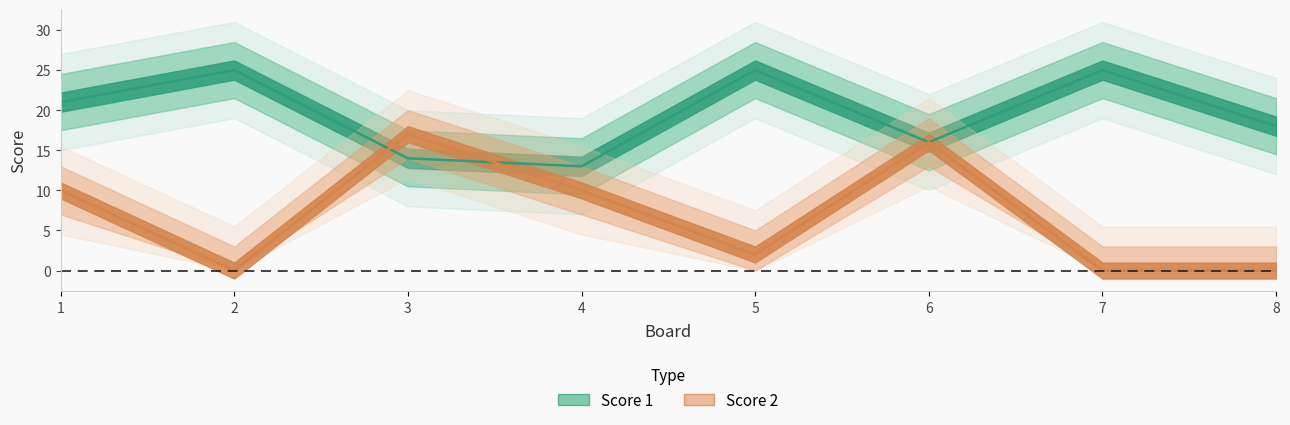

At which label does Score 2 first exceed 10?

3